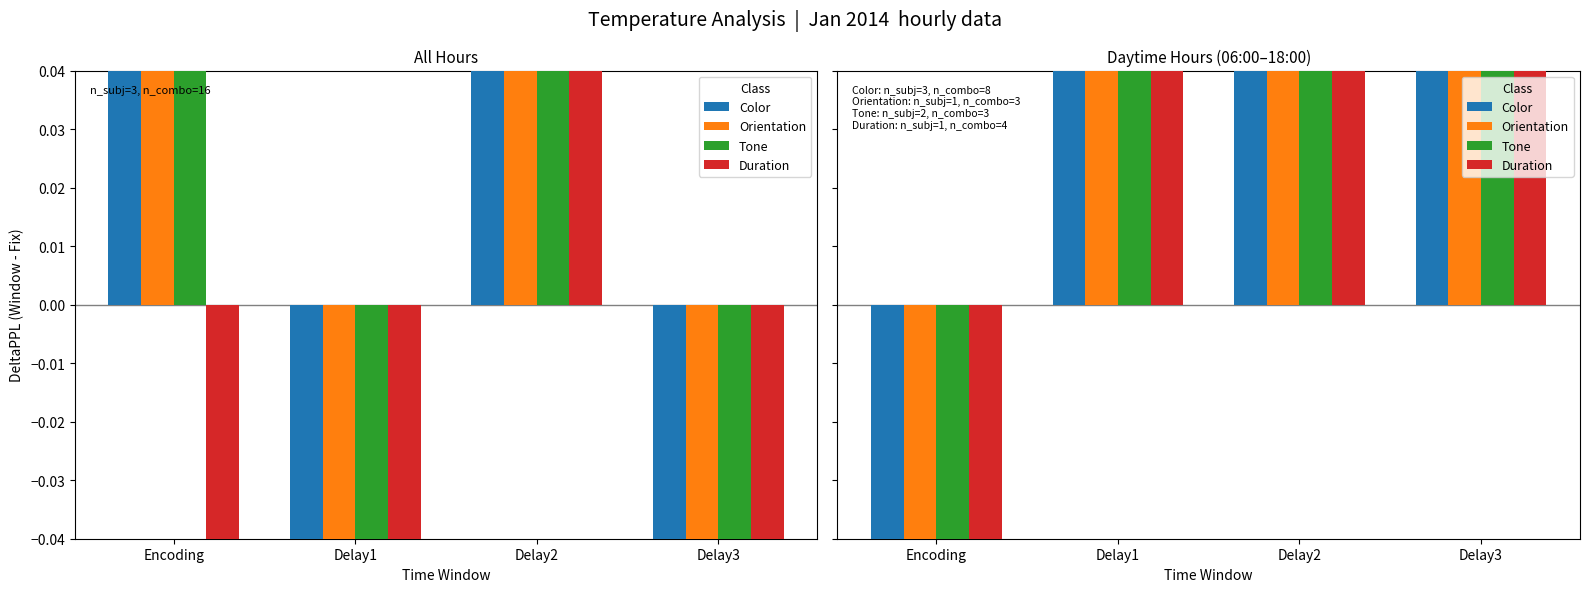

Which series has the widest spread of Y values?

Color